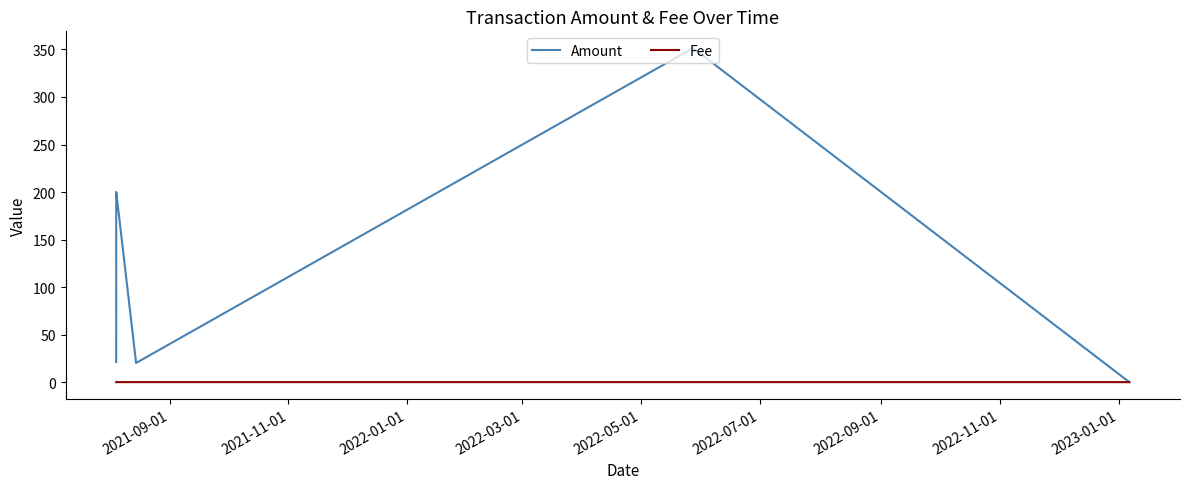

Rank the series by their maximum value, from highest to lowest.

Amount, Fee